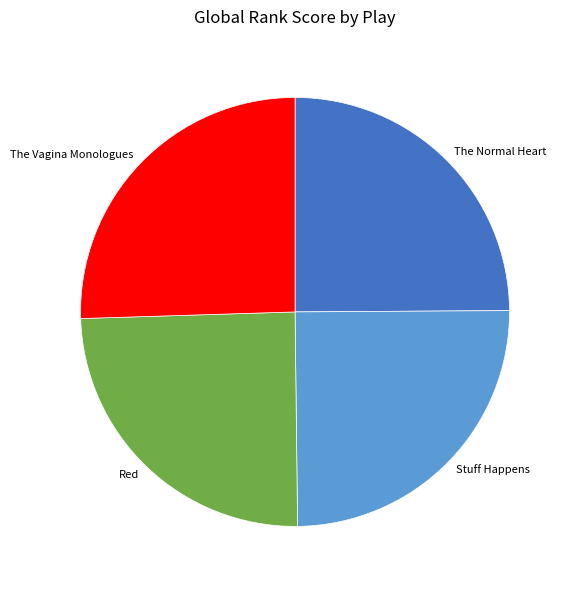

Does Red represent more than half of the total?

No